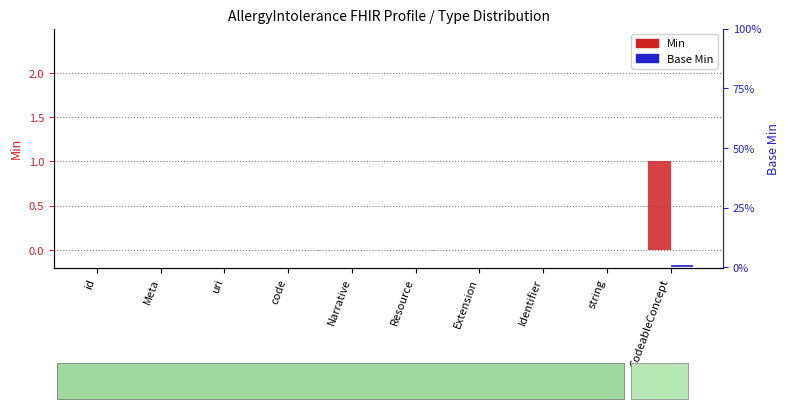

Which category has the lowest value in the Min series?

id